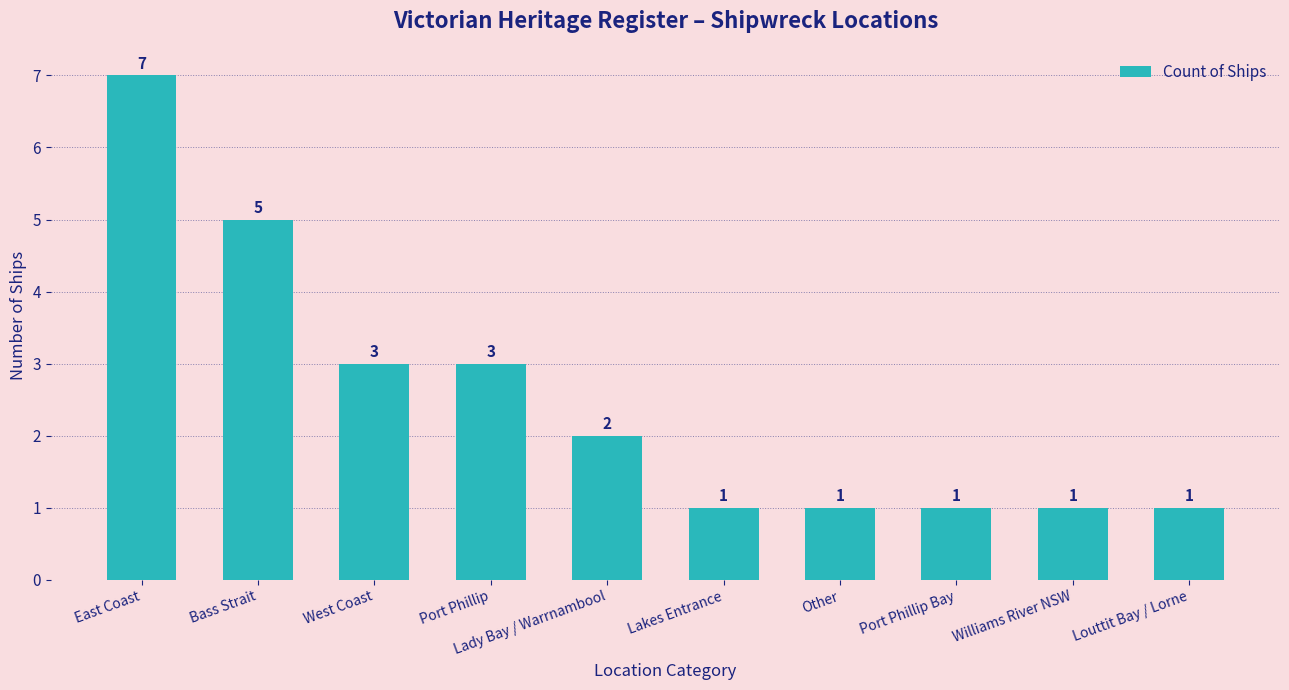

What is the sum of the values at Other and East Coast?

8